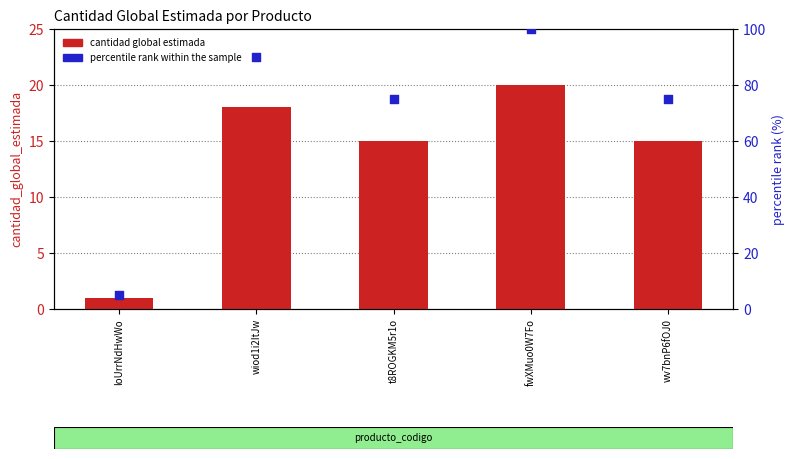

At how many categories does at least one series exceed 98?

1